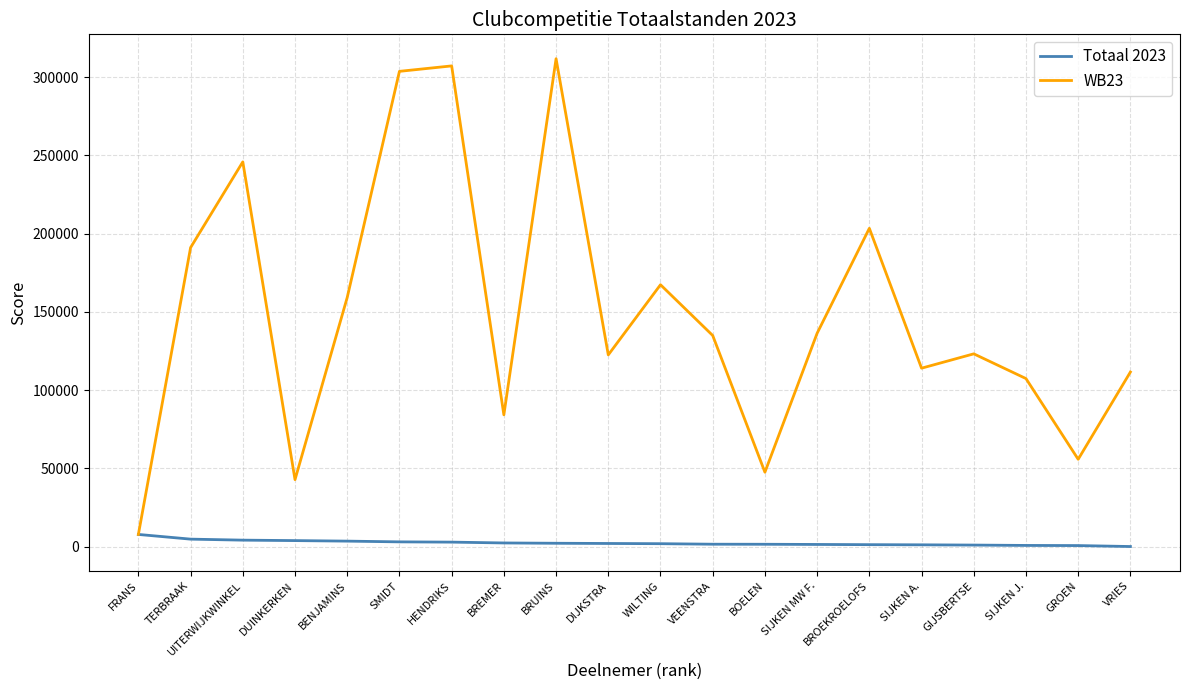

Is the value of WB23 at SIJKEN MW F. greater than the value of Totaal 2023 at DUINKERKEN?

Yes